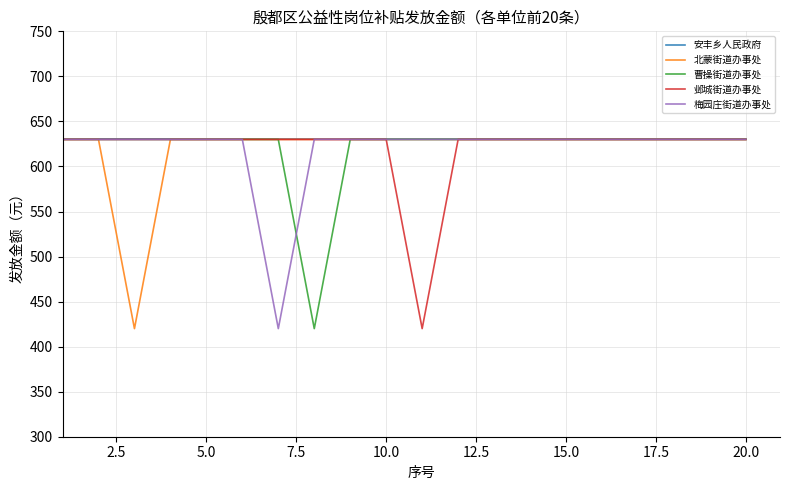

What is the highest value of the 梅园庄街道办事处 series?

630